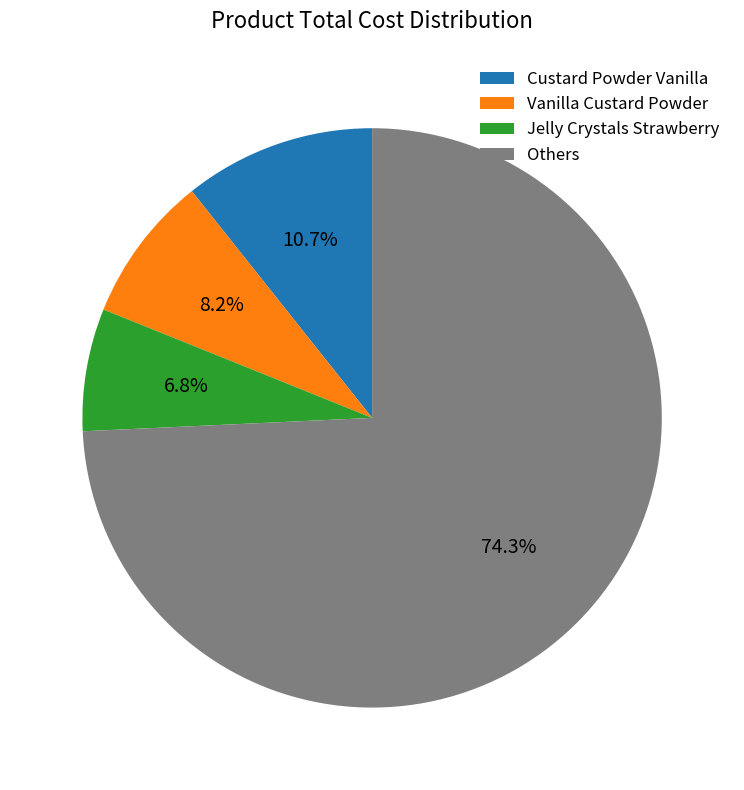

Rank the categories by value from highest to lowest.

Others, Custard Powder Vanilla, Vanilla Custard Powder, Jelly Crystals Strawberry